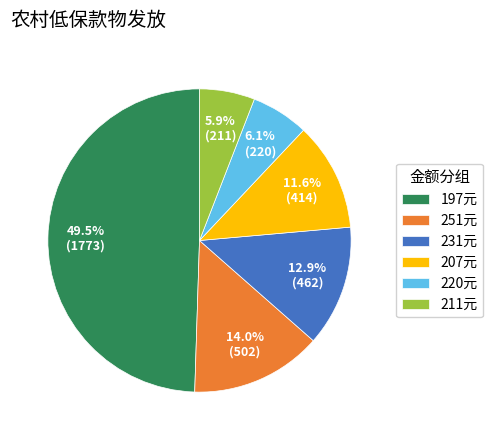

Do 220元 and 207元 together represent more than half of the pie?

No